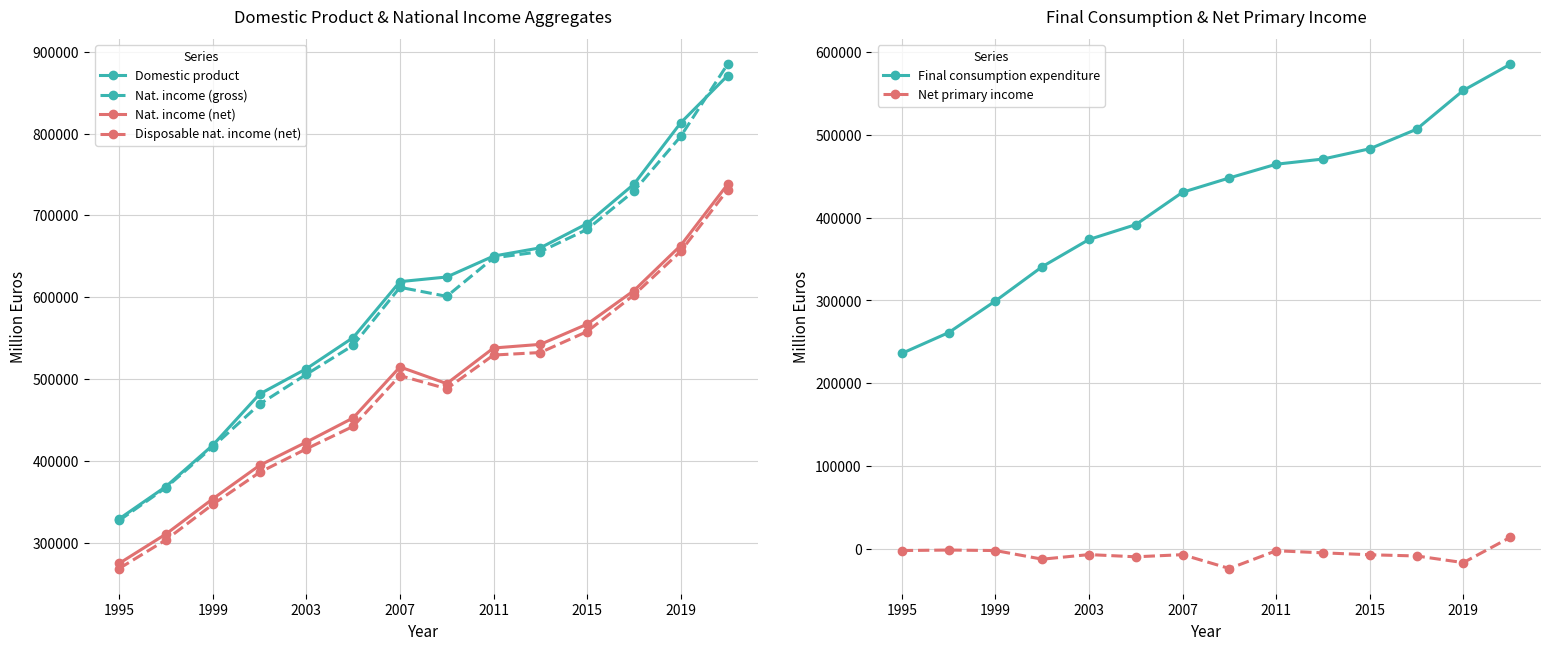

Is the value of Net primary income at 2007 greater than the value of National income (net) at 13?

No